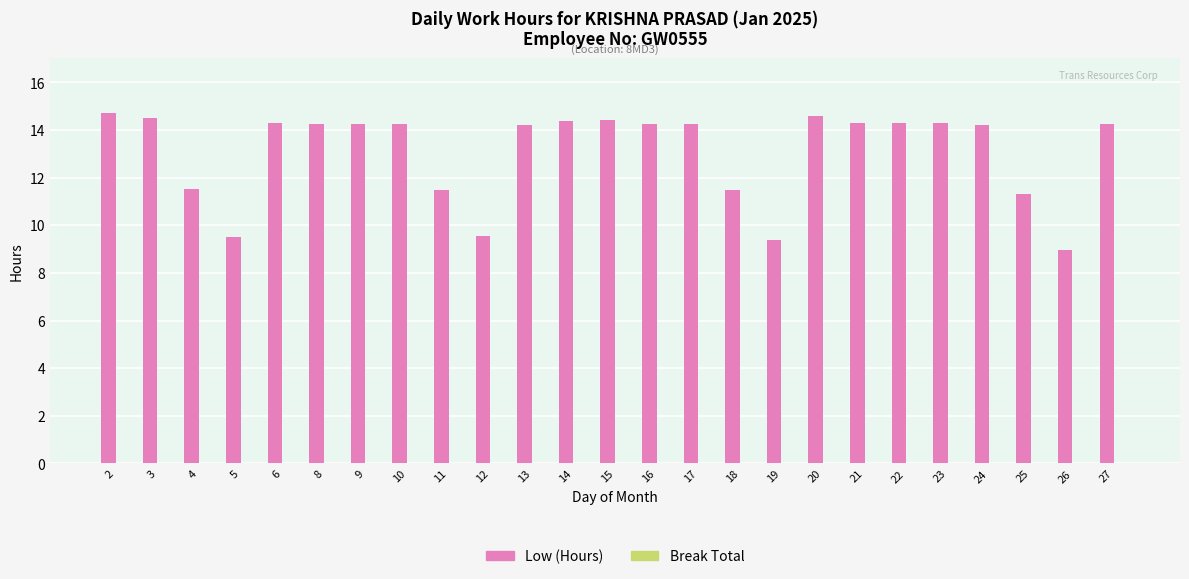

How many bars are there in total?

25